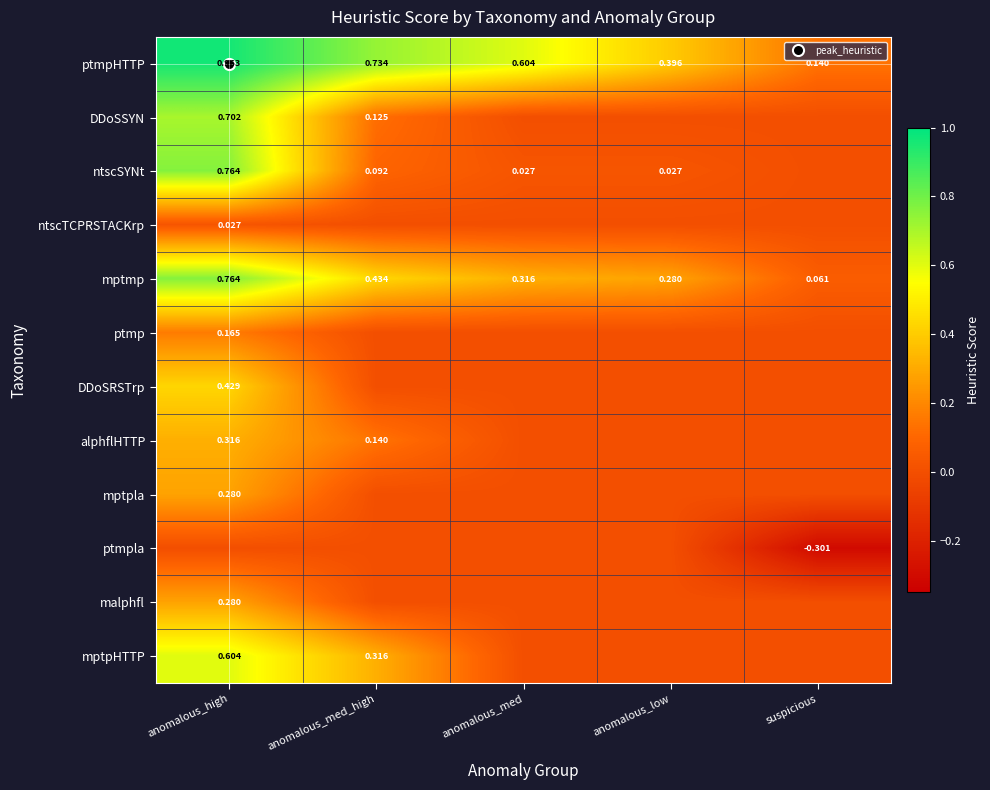

What is the difference between the maximum and minimum values in the DDoSRSTrp series?

0.4